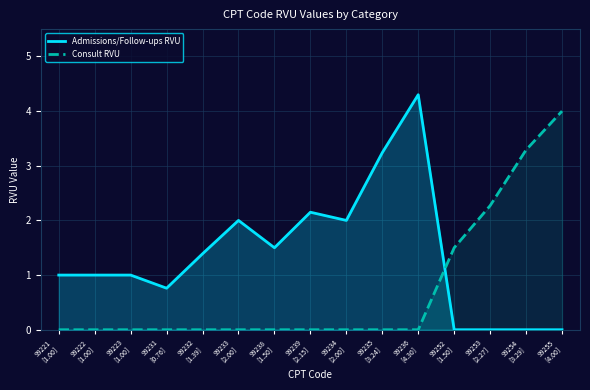

What are all the series names shown in the legend?

Admissions/Follow-ups RVU, Consult RVU